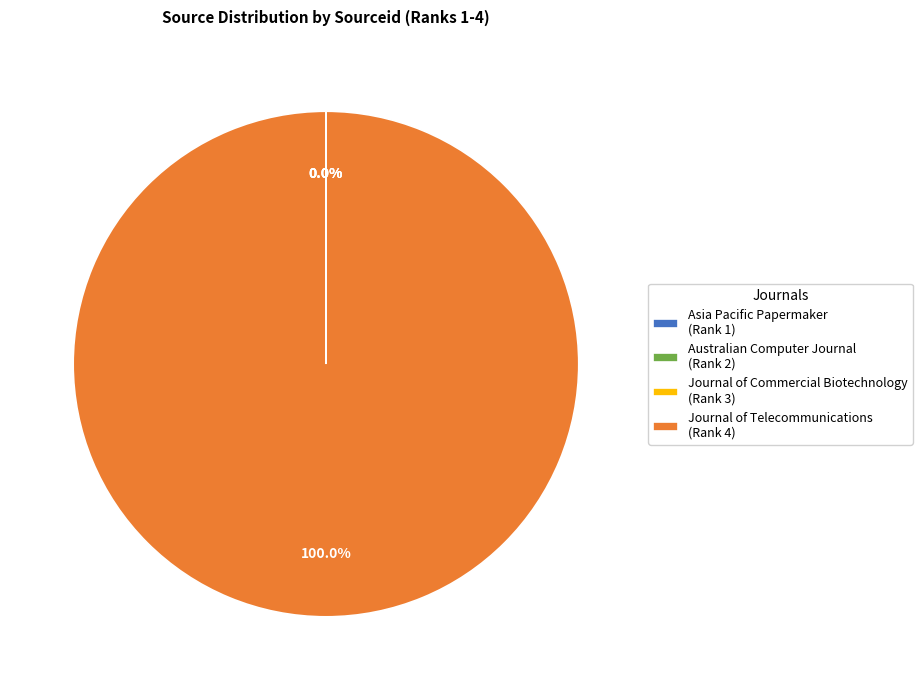

What is the majority slice?

Journal of Telecommunications (Rank 4)